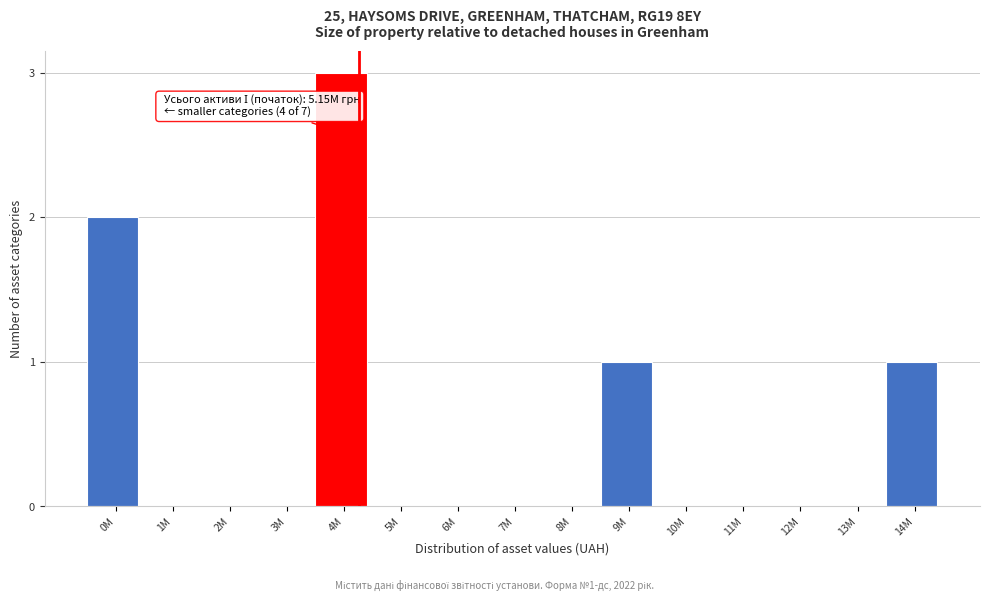

Reading left to right, what are all the values shown in this chart?

0M=2	1M=0	2M=0	3M=0	4M=3	5M=0	6M=0	7M=0	8M=0	9M=1	10M=0	11M=0	12M=0	13M=0	14M=1